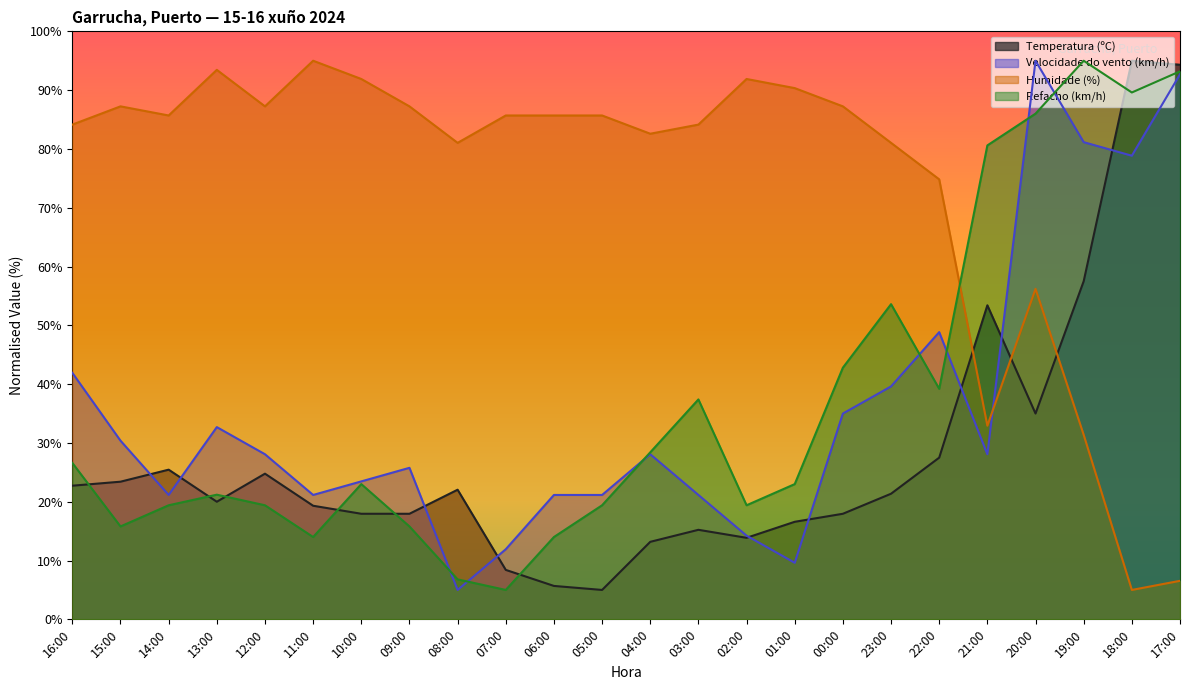

Reading right to left, list all the values displayed in this chart.

Temperatura (ºC): 94.3	95.0	57.5	35.0	53.4	27.5	21.4	18.0	16.6	13.9	15.2	13.2	5.0	5.7	8.4	22.0	18.0	18.0	19.3	24.8	20.0	25.5	23.4	22.7
Velocidade do vento (km/h): 92.7	78.8	81.2	95.0	28.1	48.8	39.6	35.0	9.6	14.2	21.2	28.1	21.2	21.2	11.9	5.0	25.8	23.5	21.2	28.1	32.7	21.2	30.4	41.9
Humidade (%): 6.6	5.0	31.4	56.2	32.9	74.8	81.0	87.2	90.3	91.9	84.1	82.6	85.7	85.7	85.7	81.0	87.2	91.9	95.0	87.2	93.4	85.7	87.2	84.1
Refacho (km/h): 93.2	89.6	95.0	86.0	80.6	39.2	53.6	42.8	23.0	19.4	37.4	28.4	19.4	14.0	5.0	6.8	15.8	23.0	14.0	19.4	21.2	19.4	15.8	26.6